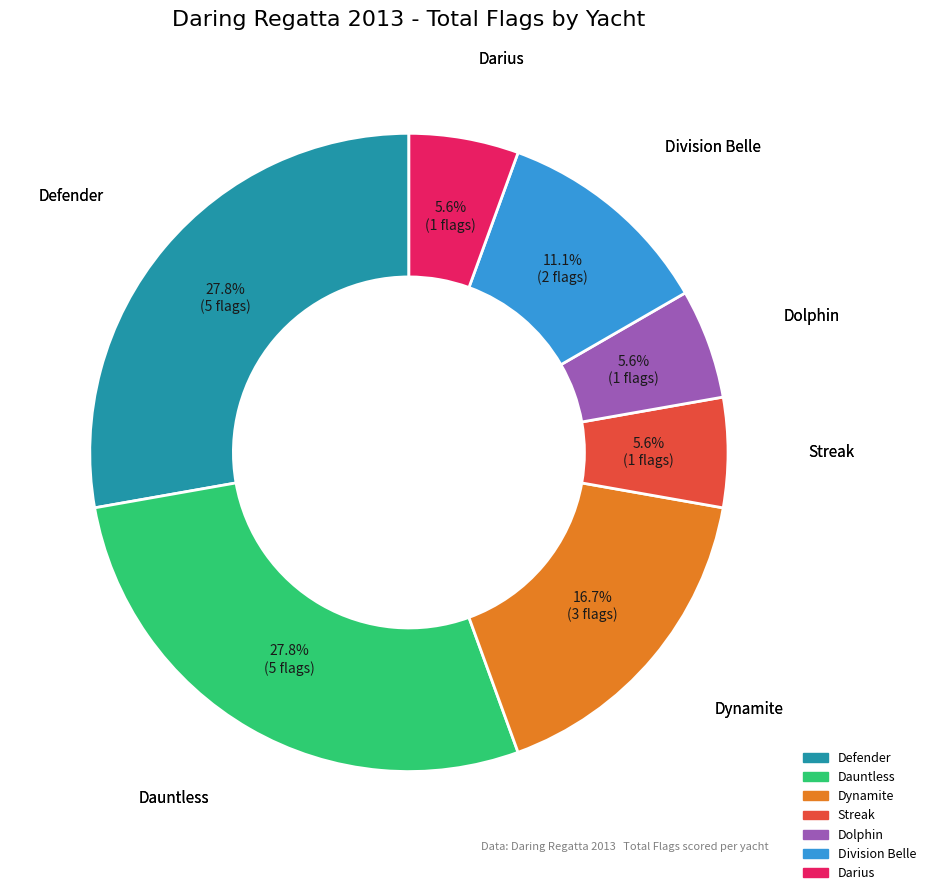

Is there any slice that represents more than half of the pie?

No